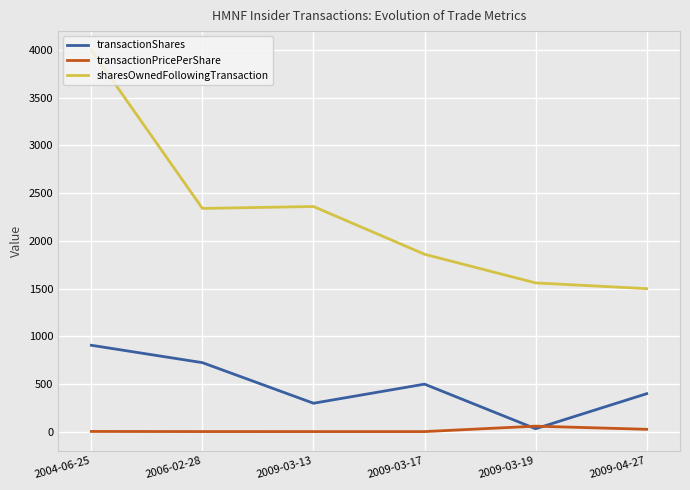

What is the spread (max minus min) of values at 2009-04-27?

1472.9